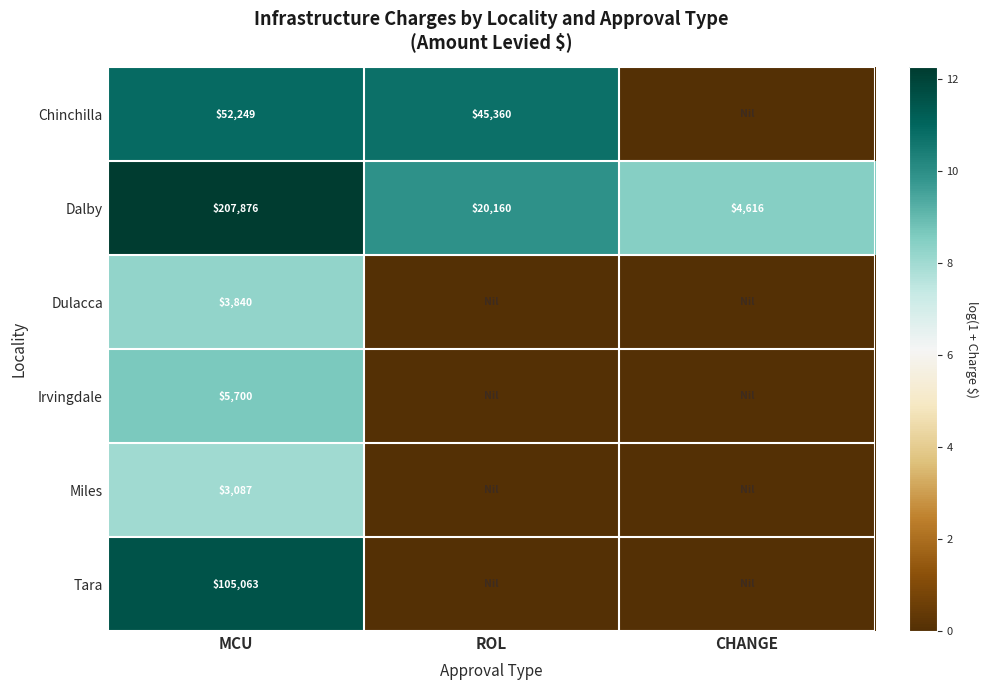

Which label corresponds to the largest value in the chart?

MCU